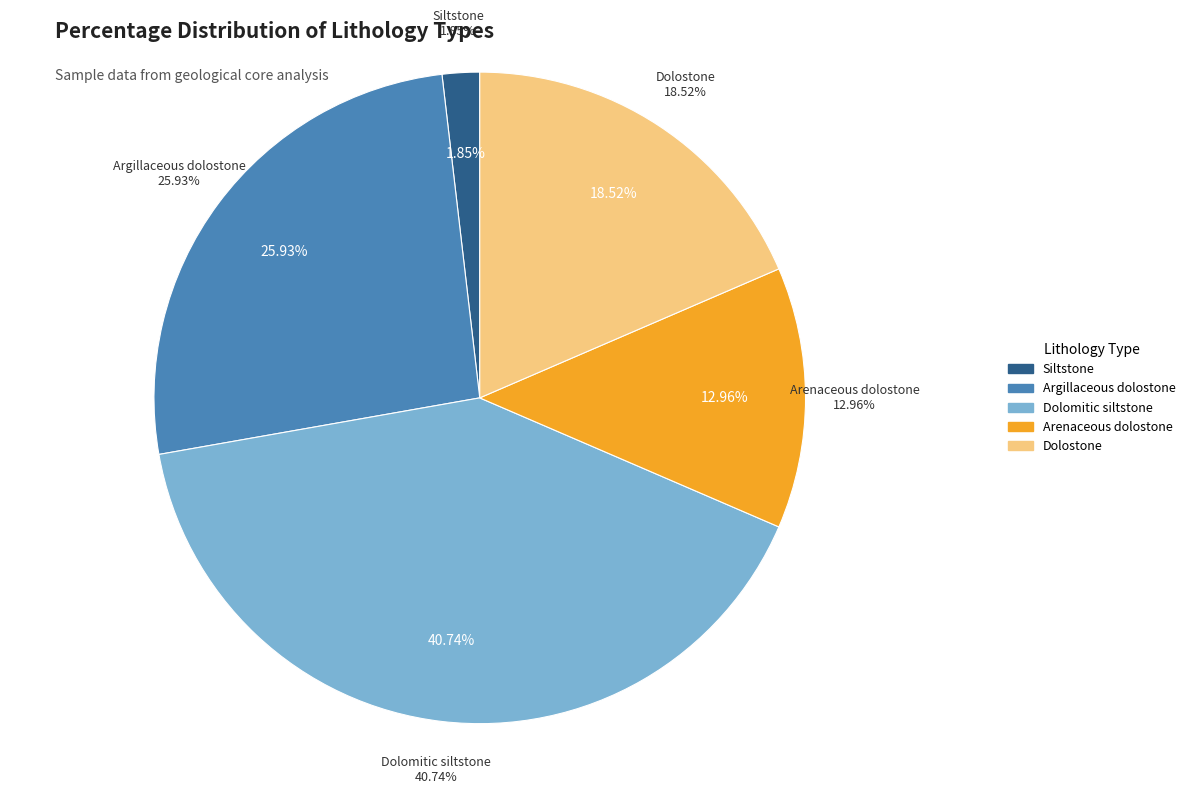

The Dolostone slice represents 14% of the pie. True or false?

False